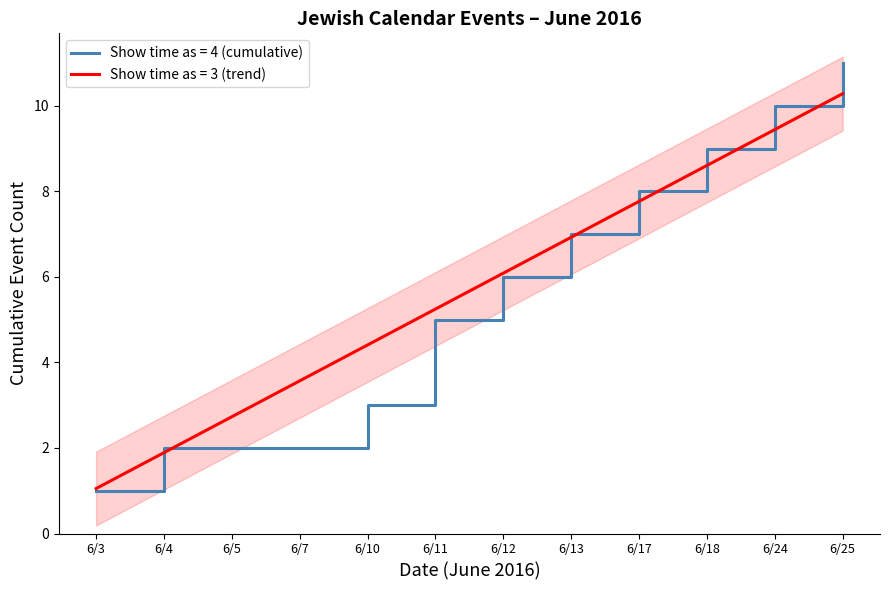

The value of Show time as = 4 (cumulative) at 6/25 is 17. True or false?

False